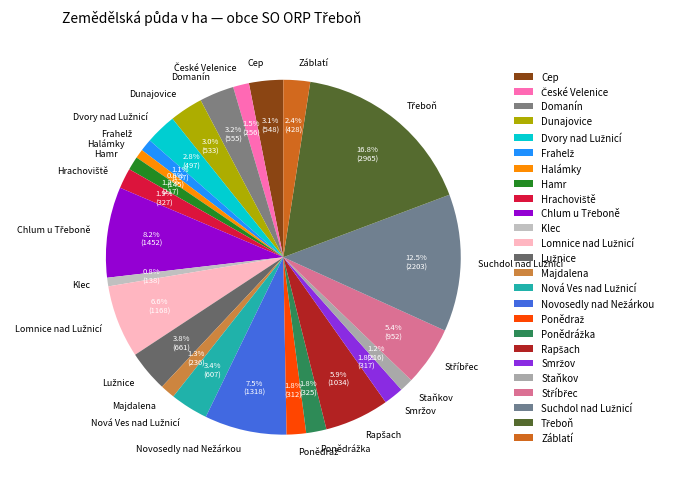

Approximately how many times larger is the value at Halámky compared to Cep?

0.3